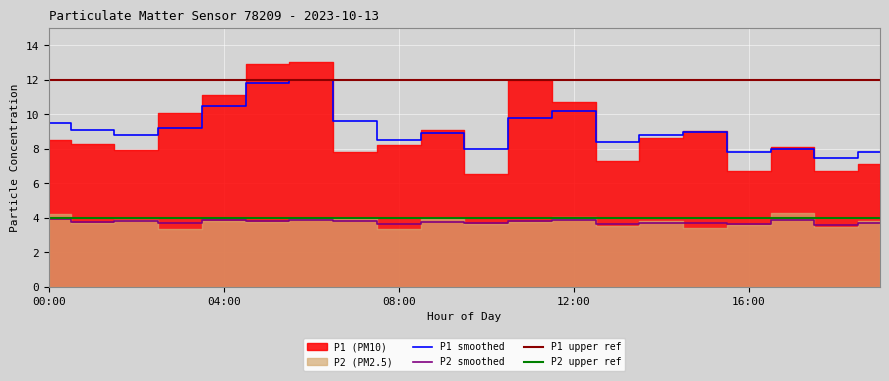

The P2_smooth series shows 1.9 at 16:00. True or false?

False